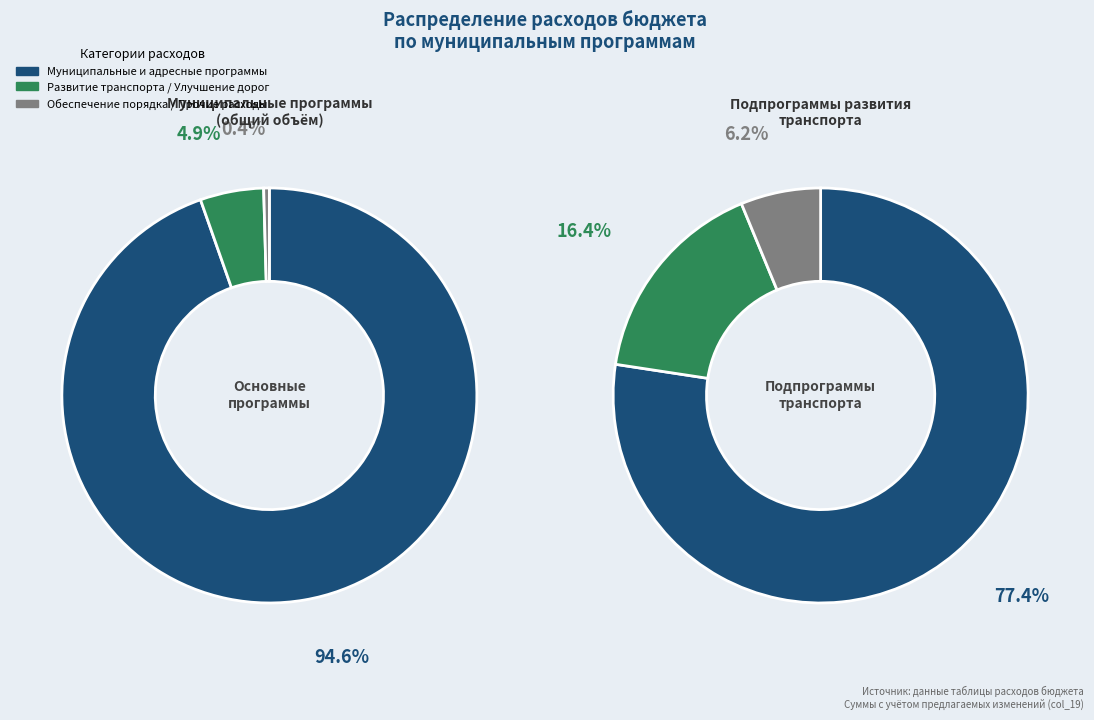

Count the number of slices in the pie.

6